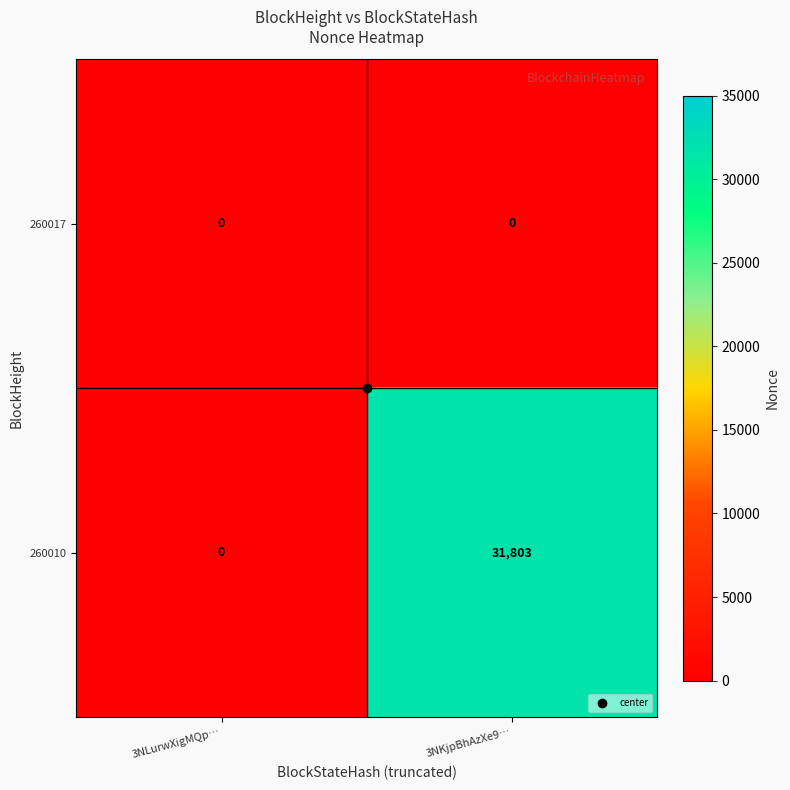

At how many categories does at least one series exceed 11624?

1